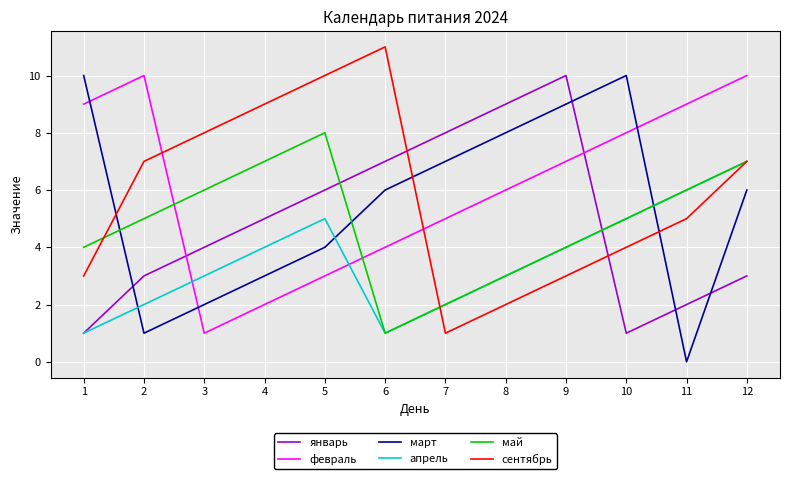

What is the sum of the апрель values at 10 and 6?

6